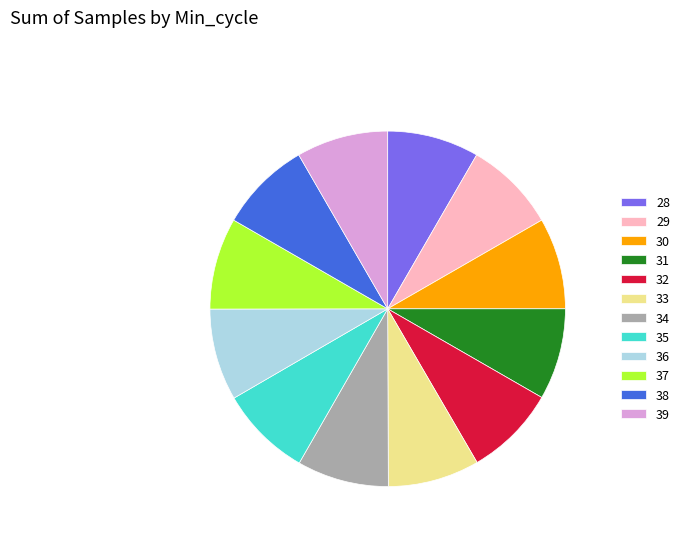

The 38 slice represents 8% of the pie. True or false?

True